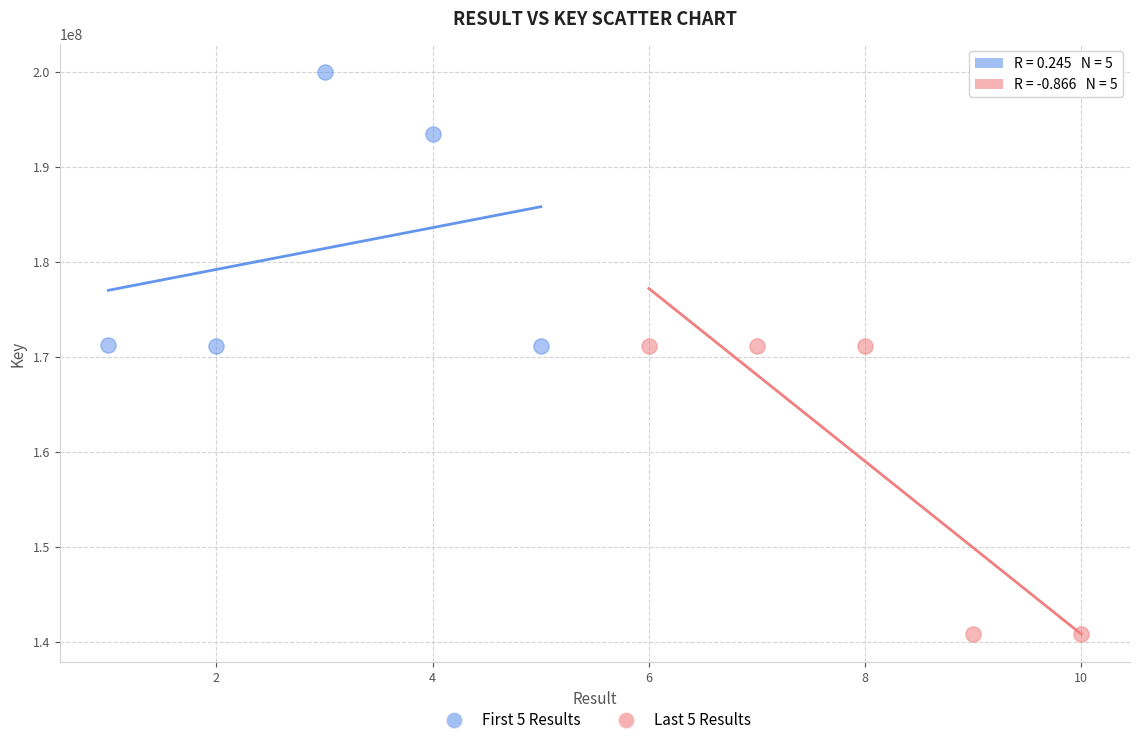

Which series contains the highest Y value?

First 5 Results